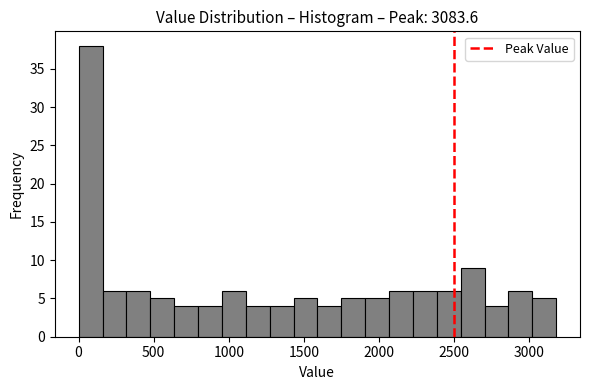

Around what value on the x-axis is the tallest bar? Give the approximate position of its centre, as read against the axis.

100